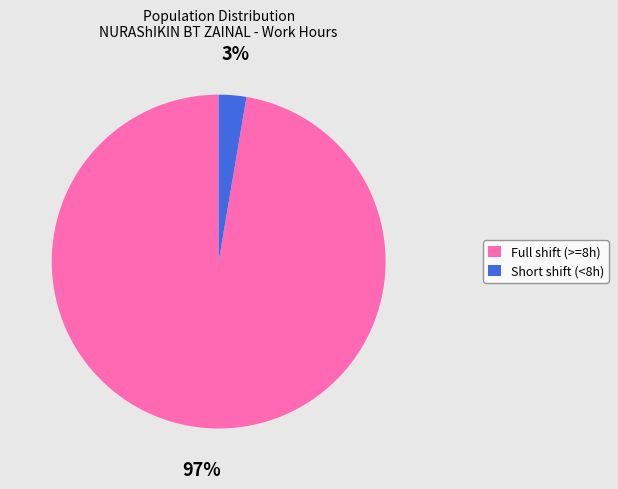

Which slice represents more than half of the pie?

Full shift (>=8h)